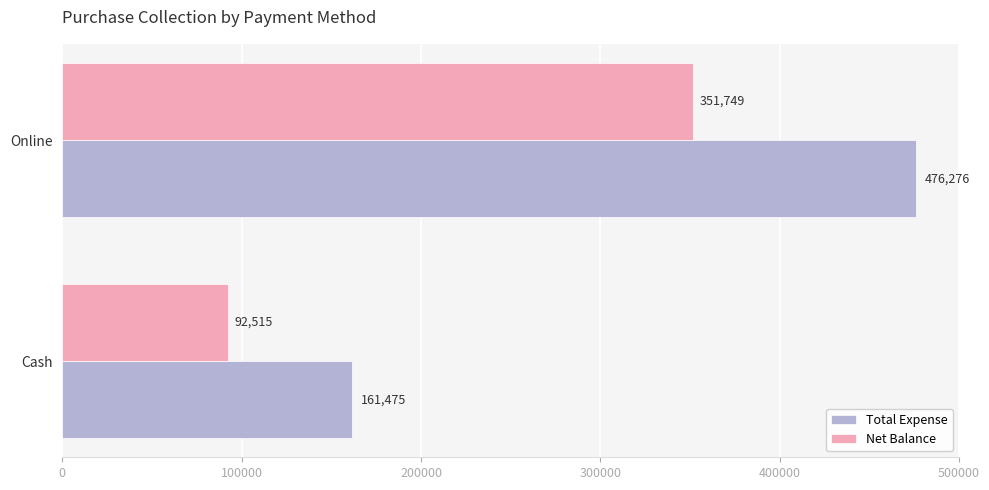

Rank the categories by Net Balance value from highest to lowest.

Online, Cash